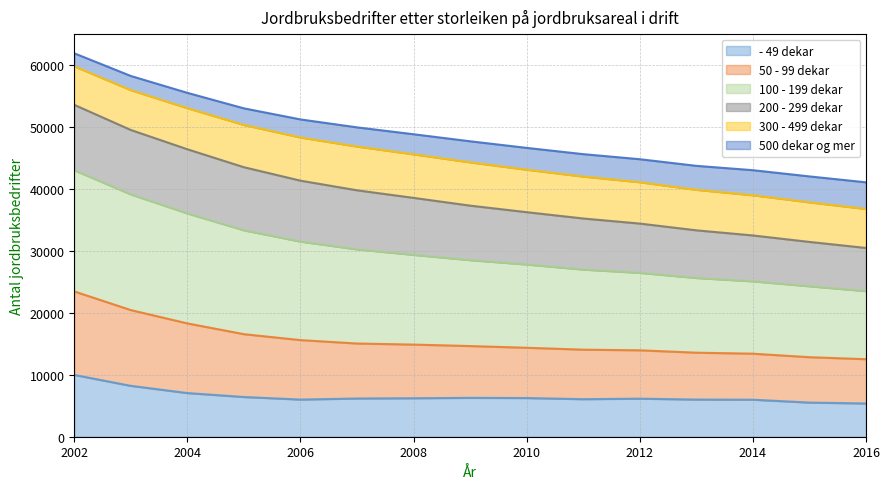

Which category has the highest value in the - 49 dekar series?

2002